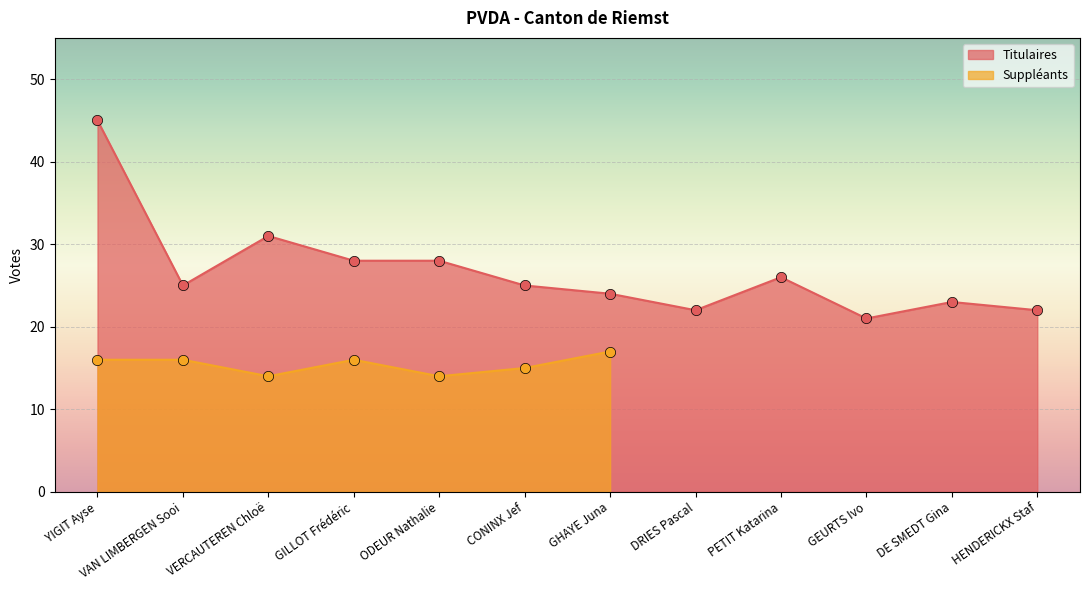

What is the change in value from YIGIT Ayse to ODEUR Nathalie?

-17